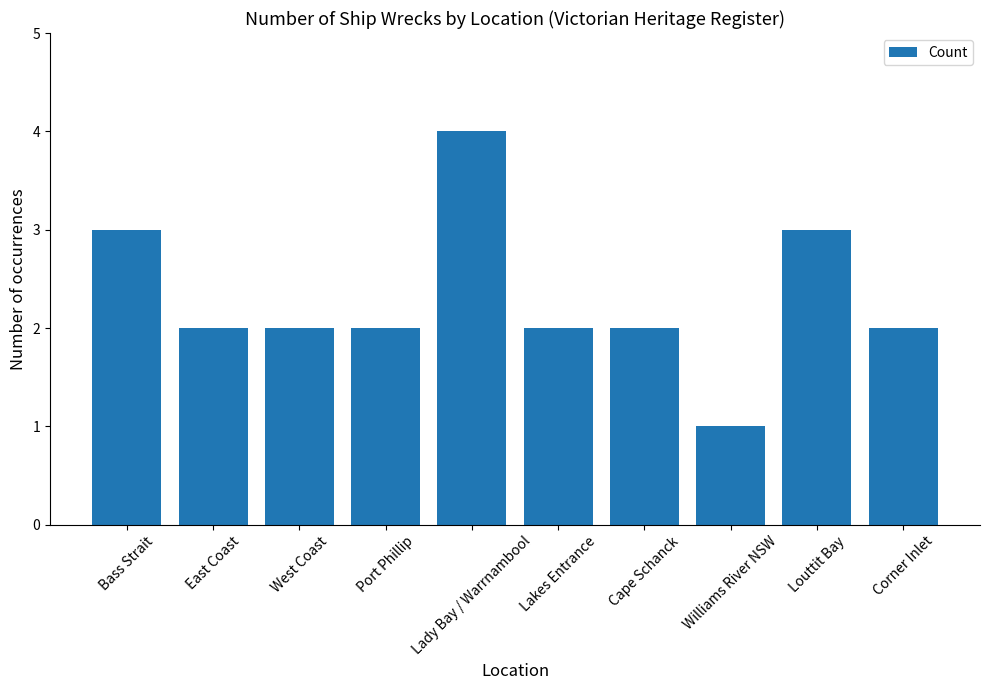

Does the chart contain any negative values?

No